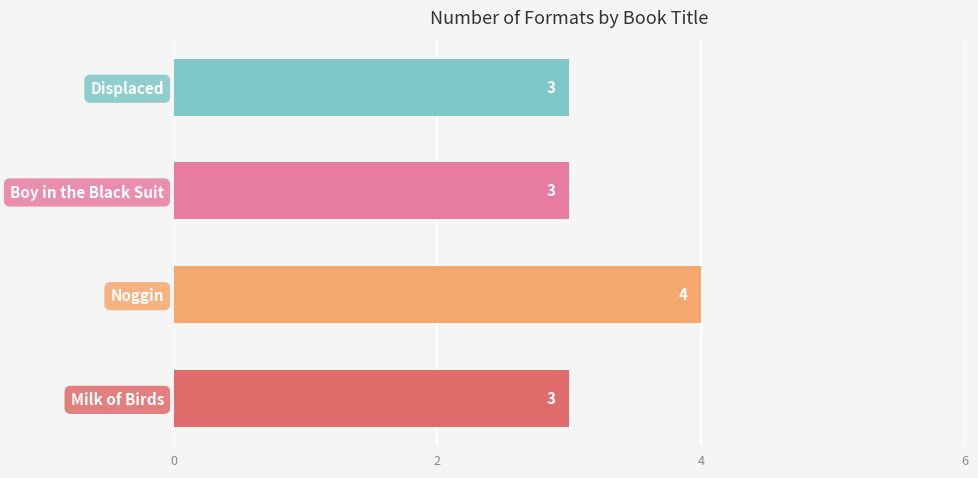

Reading bottom to top, list all the values displayed in this chart.

3	4	3	3